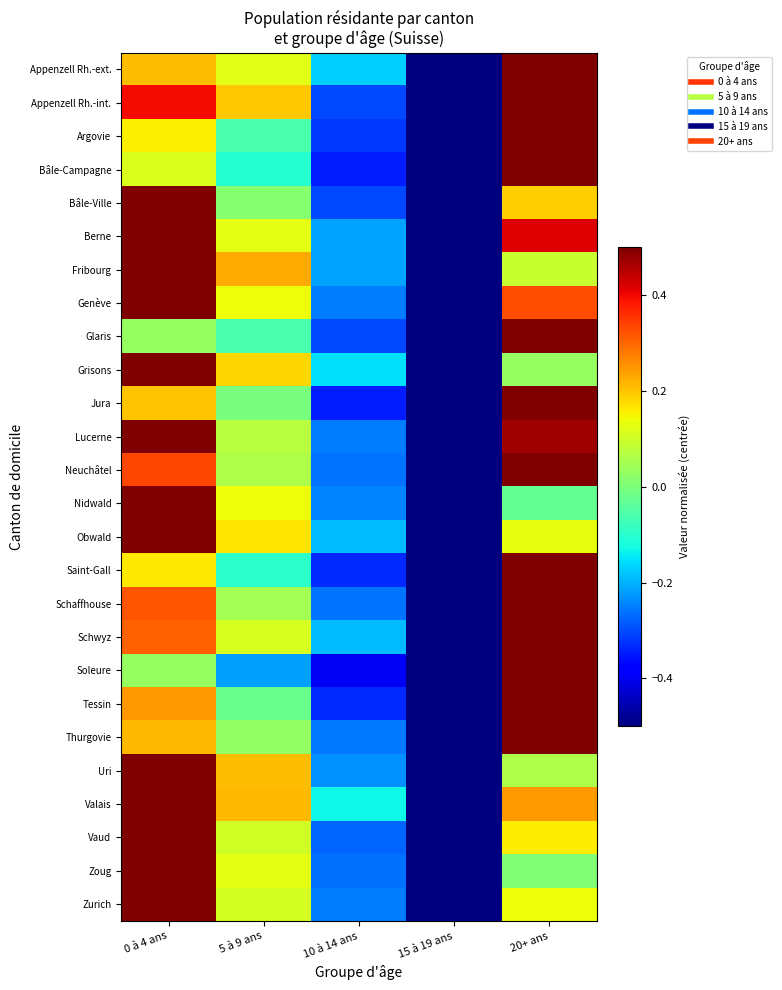

Reading left to right, transcribe all the data shown in this chart.

Appenzell Rh.-ext.: 0 à 4 ans=0.2	5 à 9 ans=0.1	10 à 14 ans=-0.2	15 à 19 ans=-0.5	20+ ans=0.5
Appenzell Rh.-int.: 0 à 4 ans=0.4	5 à 9 ans=0.2	10 à 14 ans=-0.3	15 à 19 ans=-0.5	20+ ans=0.5
Argovie: 0 à 4 ans=0.2	5 à 9 ans=-0.1	10 à 14 ans=-0.3	15 à 19 ans=-0.5	20+ ans=0.5
Bâle-Campagne: 0 à 4 ans=0.1	5 à 9 ans=-0.1	10 à 14 ans=-0.3	15 à 19 ans=-0.5	20+ ans=0.5
Bâle-Ville: 0 à 4 ans=0.5	5 à 9 ans=0.0	10 à 14 ans=-0.3	15 à 19 ans=-0.5	20+ ans=0.2
Berne: 0 à 4 ans=0.5	5 à 9 ans=0.1	10 à 14 ans=-0.2	15 à 19 ans=-0.5	20+ ans=0.4
Fribourg: 0 à 4 ans=0.5	5 à 9 ans=0.2	10 à 14 ans=-0.2	15 à 19 ans=-0.5	20+ ans=0.1
Genève: 0 à 4 ans=0.5	5 à 9 ans=0.1	10 à 14 ans=-0.3	15 à 19 ans=-0.5	20+ ans=0.3
Glaris: 0 à 4 ans=0.0	5 à 9 ans=-0.1	10 à 14 ans=-0.3	15 à 19 ans=-0.5	20+ ans=0.5
Grisons: 0 à 4 ans=0.5	5 à 9 ans=0.2	10 à 14 ans=-0.2	15 à 19 ans=-0.5	20+ ans=0.0
Jura: 0 à 4 ans=0.2	5 à 9 ans=-0.0	10 à 14 ans=-0.3	15 à 19 ans=-0.5	20+ ans=0.5
Lucerne: 0 à 4 ans=0.5	5 à 9 ans=0.1	10 à 14 ans=-0.3	15 à 19 ans=-0.5	20+ ans=0.5
Neuchâtel: 0 à 4 ans=0.3	5 à 9 ans=0.1	10 à 14 ans=-0.3	15 à 19 ans=-0.5	20+ ans=0.5
Nidwald: 0 à 4 ans=0.5	5 à 9 ans=0.1	10 à 14 ans=-0.2	15 à 19 ans=-0.5	20+ ans=-0.0
Obwald: 0 à 4 ans=0.5	5 à 9 ans=0.2	10 à 14 ans=-0.2	15 à 19 ans=-0.5	20+ ans=0.1
Saint-Gall: 0 à 4 ans=0.2	5 à 9 ans=-0.1	10 à 14 ans=-0.3	15 à 19 ans=-0.5	20+ ans=0.5
Schaffhouse: 0 à 4 ans=0.3	5 à 9 ans=0.0	10 à 14 ans=-0.3	15 à 19 ans=-0.5	20+ ans=0.5
Schwyz: 0 à 4 ans=0.3	5 à 9 ans=0.1	10 à 14 ans=-0.2	15 à 19 ans=-0.5	20+ ans=0.5
Soleure: 0 à 4 ans=0.0	5 à 9 ans=-0.2	10 à 14 ans=-0.4	15 à 19 ans=-0.5	20+ ans=0.5
Tessin: 0 à 4 ans=0.2	5 à 9 ans=-0.0	10 à 14 ans=-0.3	15 à 19 ans=-0.5	20+ ans=0.5
Thurgovie: 0 à 4 ans=0.2	5 à 9 ans=0.0	10 à 14 ans=-0.3	15 à 19 ans=-0.5	20+ ans=0.5
Uri: 0 à 4 ans=0.5	5 à 9 ans=0.2	10 à 14 ans=-0.2	15 à 19 ans=-0.5	20+ ans=0.1
Valais: 0 à 4 ans=0.5	5 à 9 ans=0.2	10 à 14 ans=-0.1	15 à 19 ans=-0.5	20+ ans=0.2
Vaud: 0 à 4 ans=0.5	5 à 9 ans=0.1	10 à 14 ans=-0.3	15 à 19 ans=-0.5	20+ ans=0.2
Zoug: 0 à 4 ans=0.5	5 à 9 ans=0.1	10 à 14 ans=-0.3	15 à 19 ans=-0.5	20+ ans=0.0
Zurich: 0 à 4 ans=0.5	5 à 9 ans=0.1	10 à 14 ans=-0.3	15 à 19 ans=-0.5	20+ ans=0.1